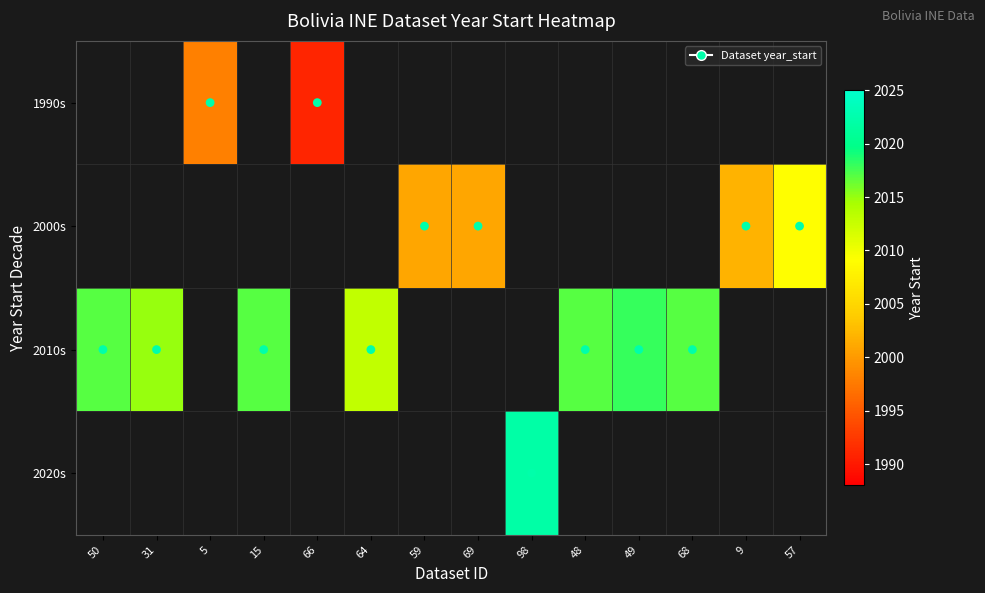

Which category has the highest value across all series?

98